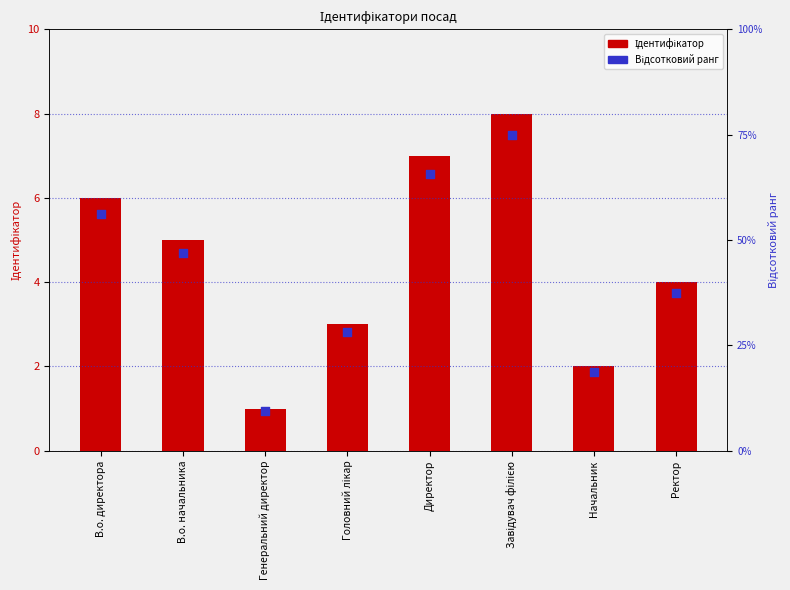

At how many categories does at least one series exceed 71?

1